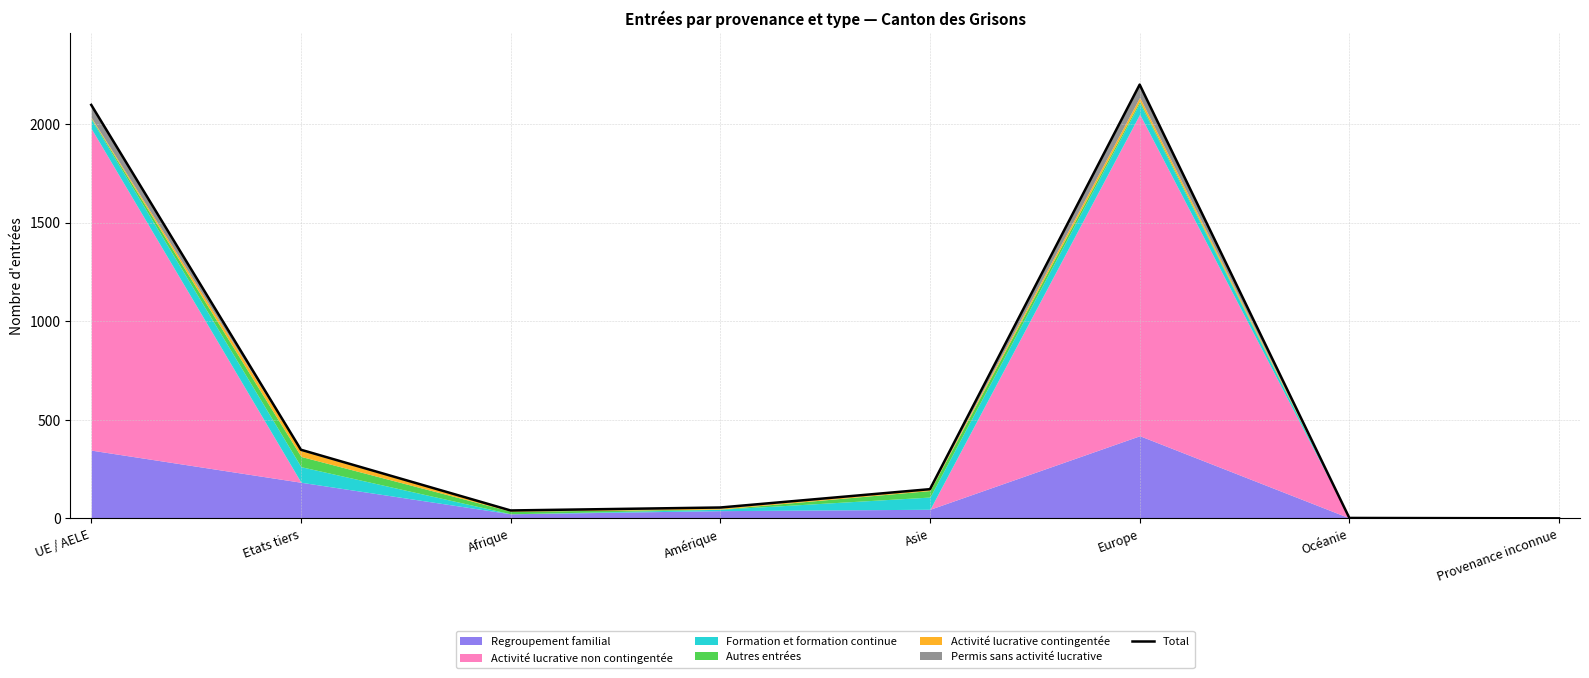

List the labels in order of value, largest first.

Europe, UE / AELE, Etats tiers, Asie, Amérique, Afrique, Océanie, Provenance inconnue